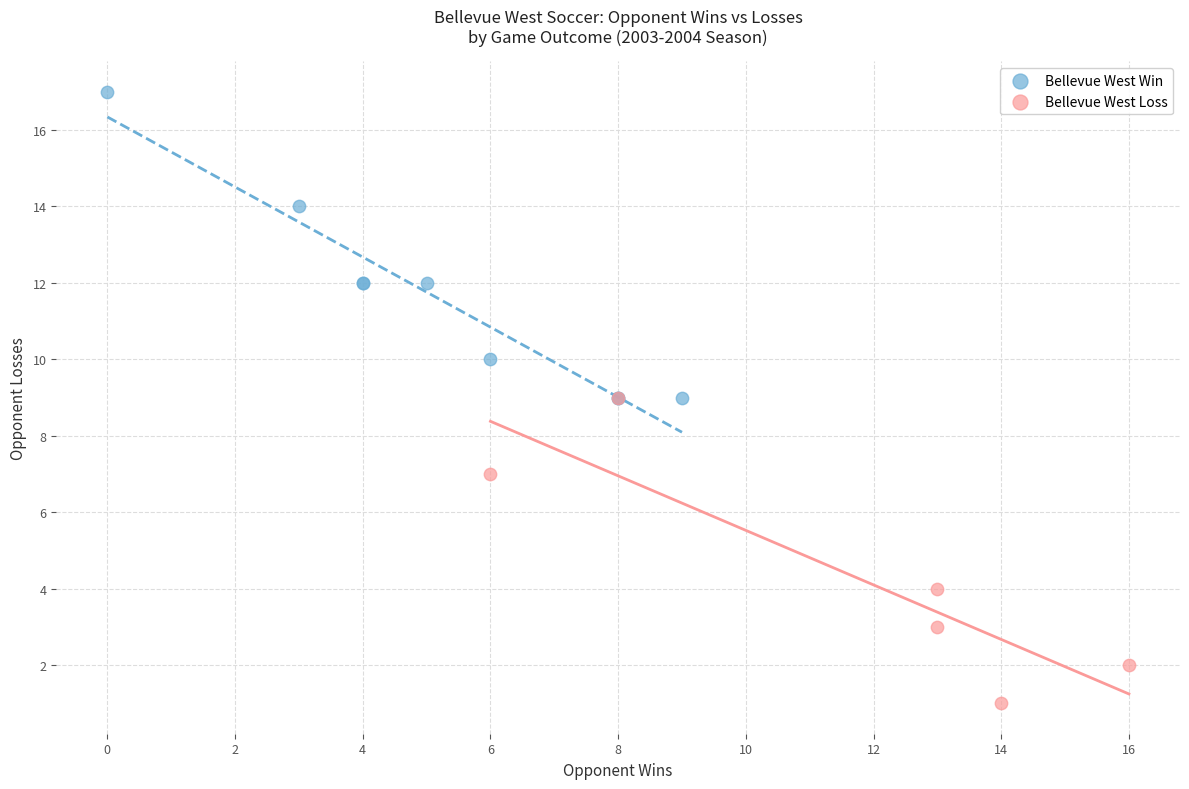

Which series contains the highest Y value?

Bellevue West Win